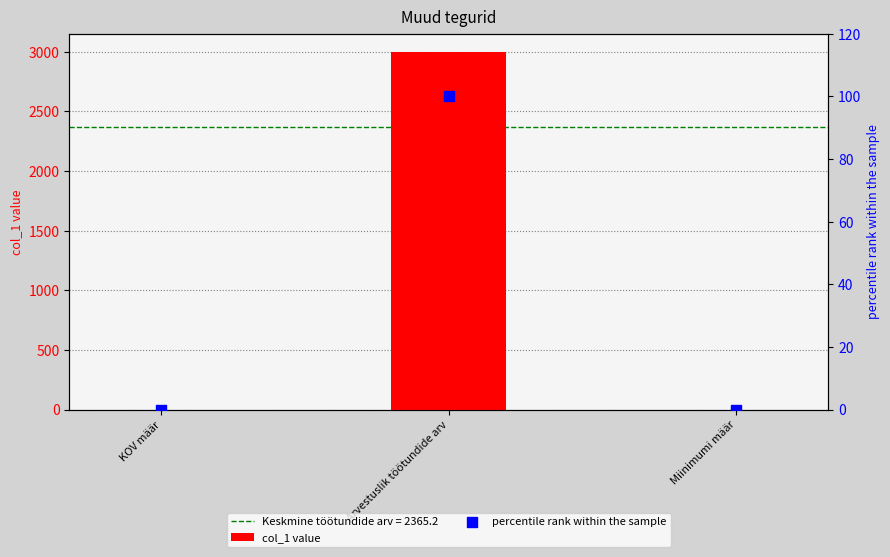

At how many categories does at least one series exceed 1844?

1